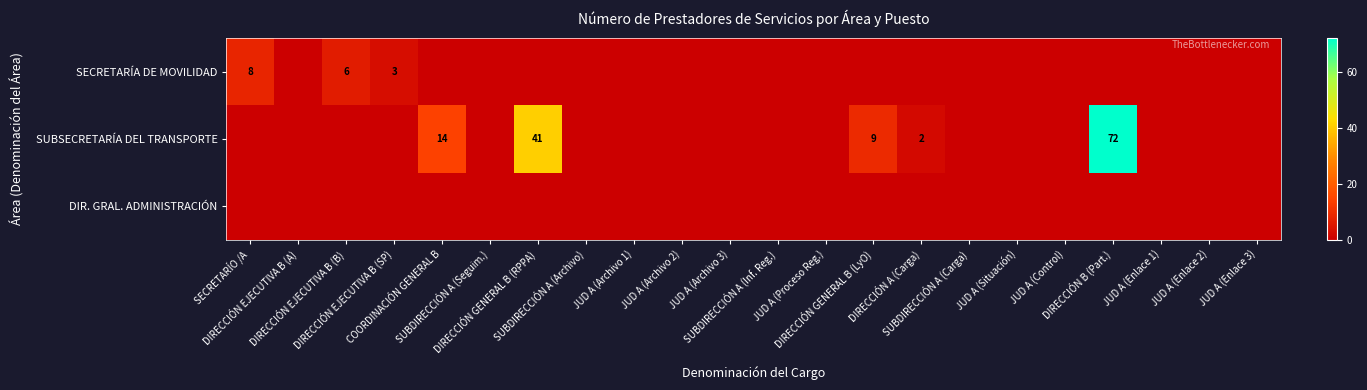

Which series has the largest range (max minus min)?

SUBSECRETARÍA DEL TRANSPORTE